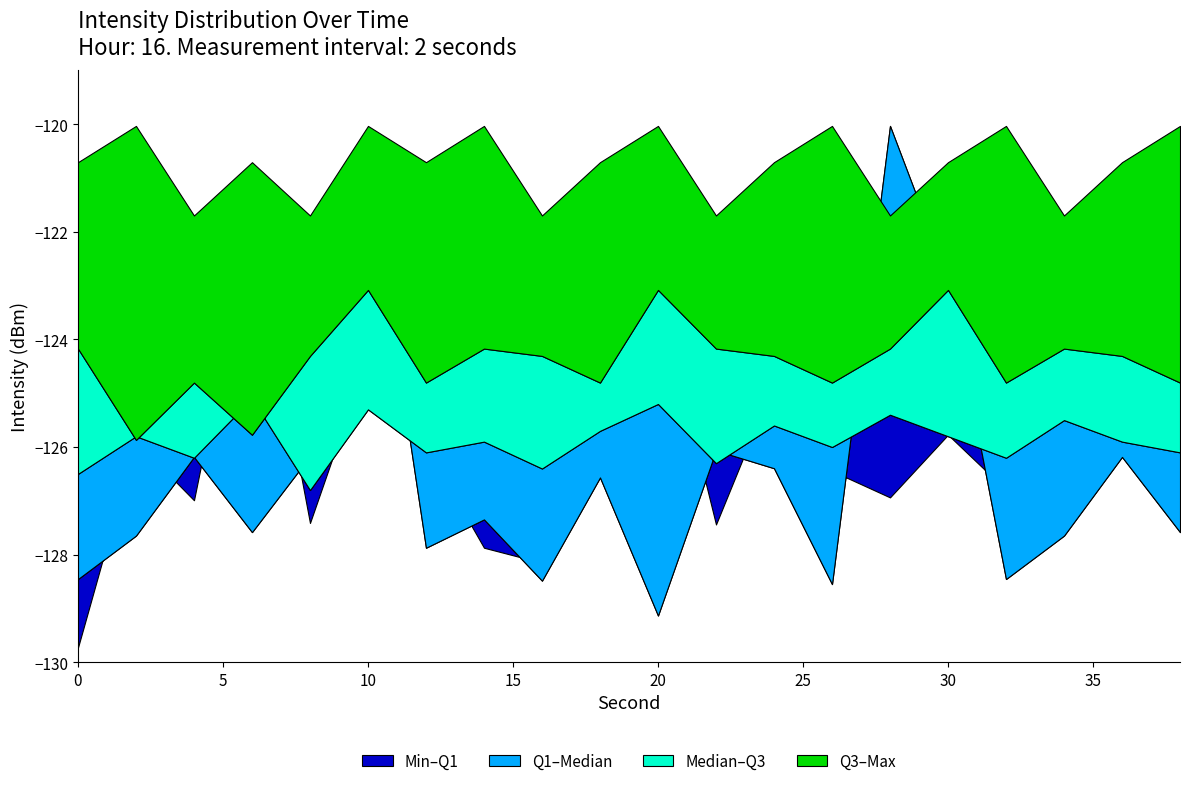

Between 18 and 6, which is larger?

6